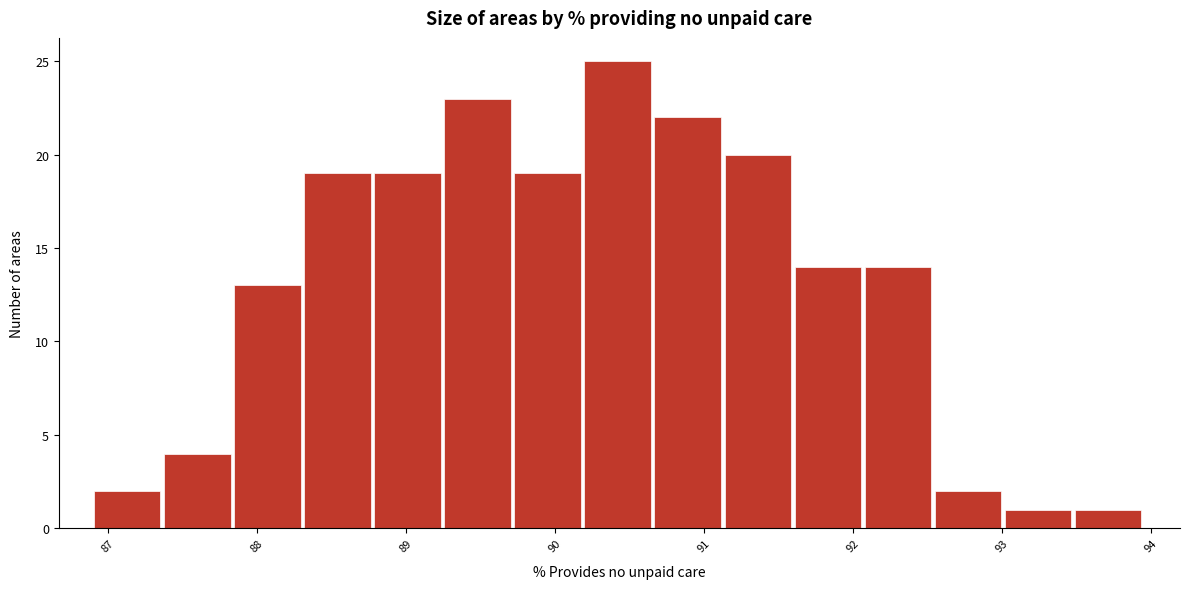

Reading left to right, list every bar in this chart as the range it spans on the x-axis followed by its height. Neither the bar edges nor the heights are printed on the chart, so give them approximately, as read against the axes.

86.9 to 87.4: 2
87.4 to 87.8: 4
87.8 to 88.3: 13
88.3 to 88.8: 19
88.8 to 89.3: 19
89.3 to 89.7: 23
89.7 to 90.2: 19
90.2 to 90.7: 25
90.7 to 91.1: 22
91.1 to 91.6: 20
91.6 to 92.1: 14
92.1 to 92.5: 14
92.5 to 93.0: 2
93.0 to 93.5: 1
93.5 to 94.0: 1